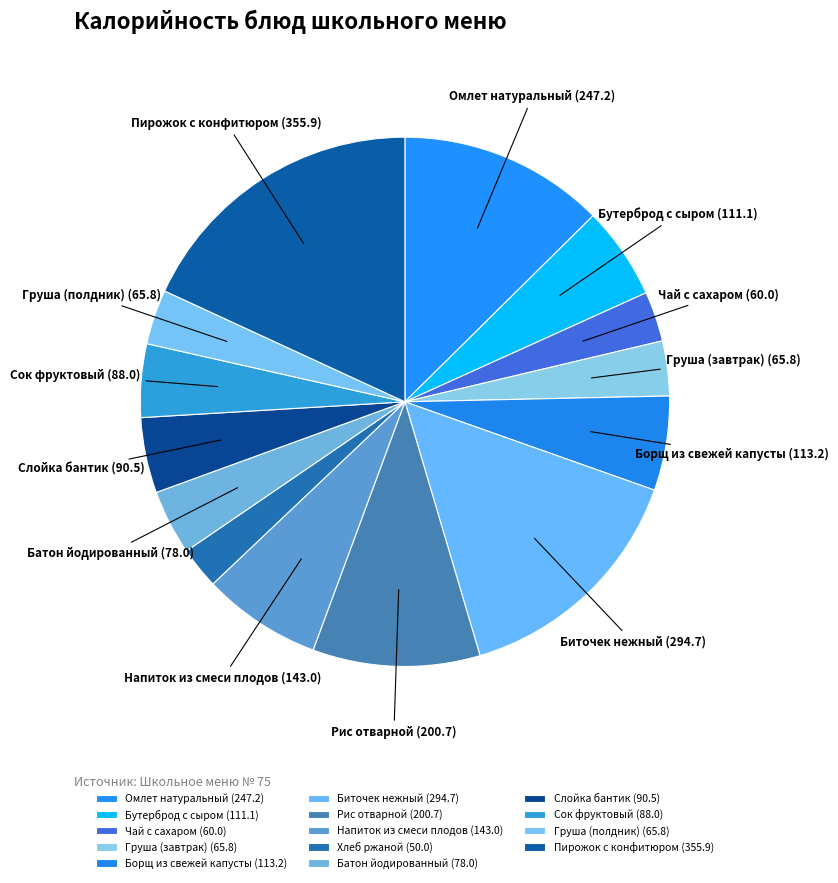

How many segments does this pie chart have?

14